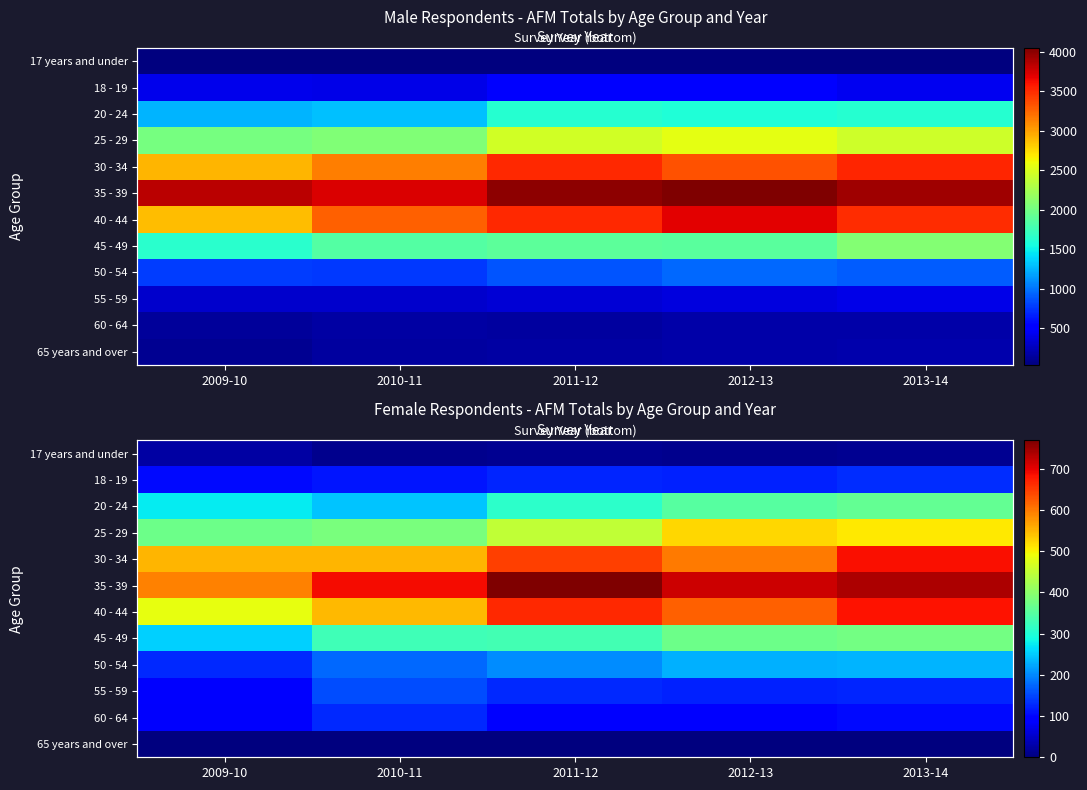

Read the 50 - 54 value at 2009-10.

129